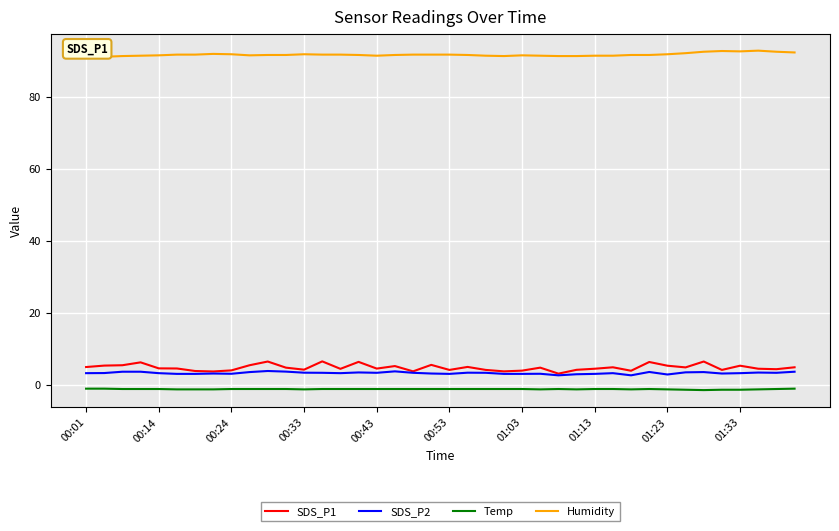

What is the greatest value displayed?

92.8